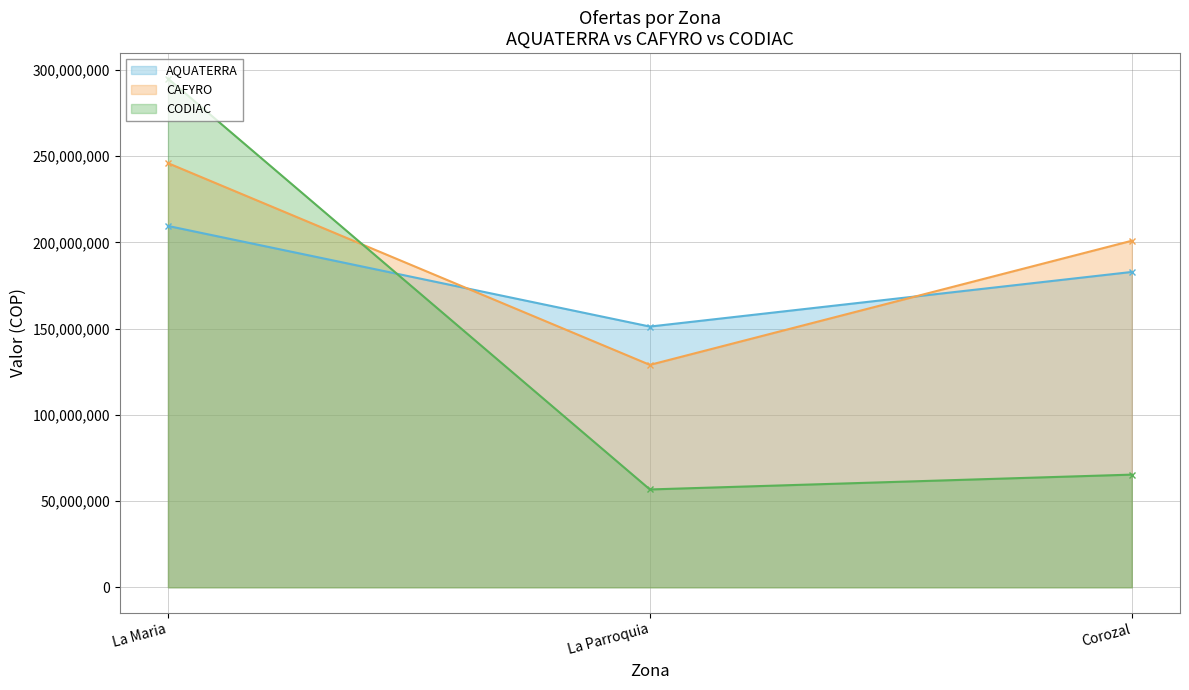

Which series has the largest total across all categories?

CAFYRO